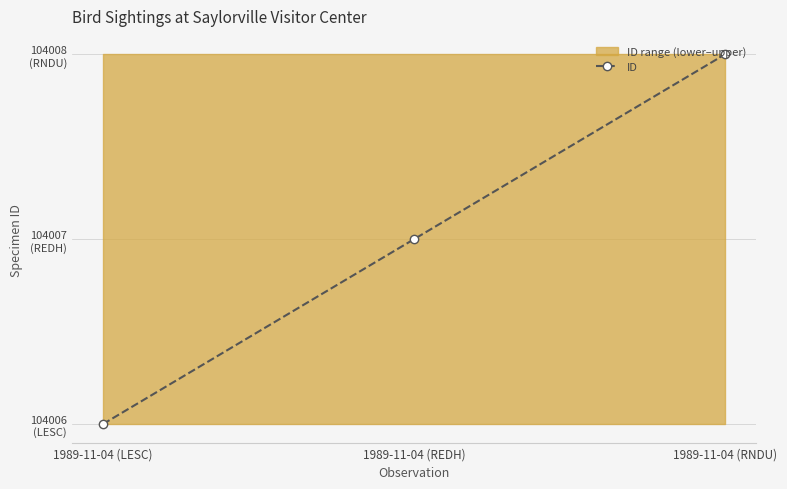

What value does the data have at 1989-11-04 (RNDU)?

104008